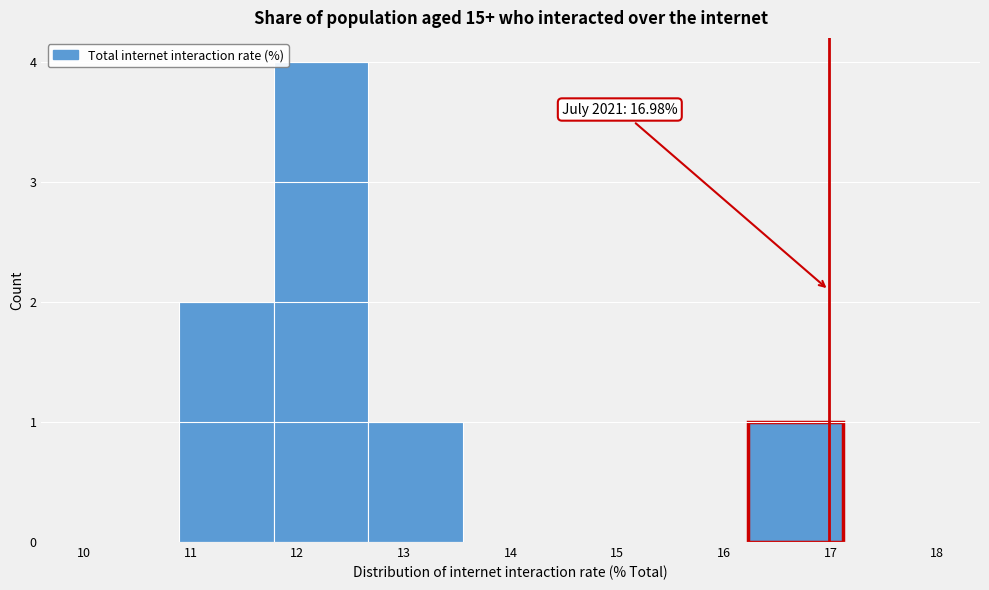

Which range on the x-axis has the tallest bar?

11.8 to 12.7